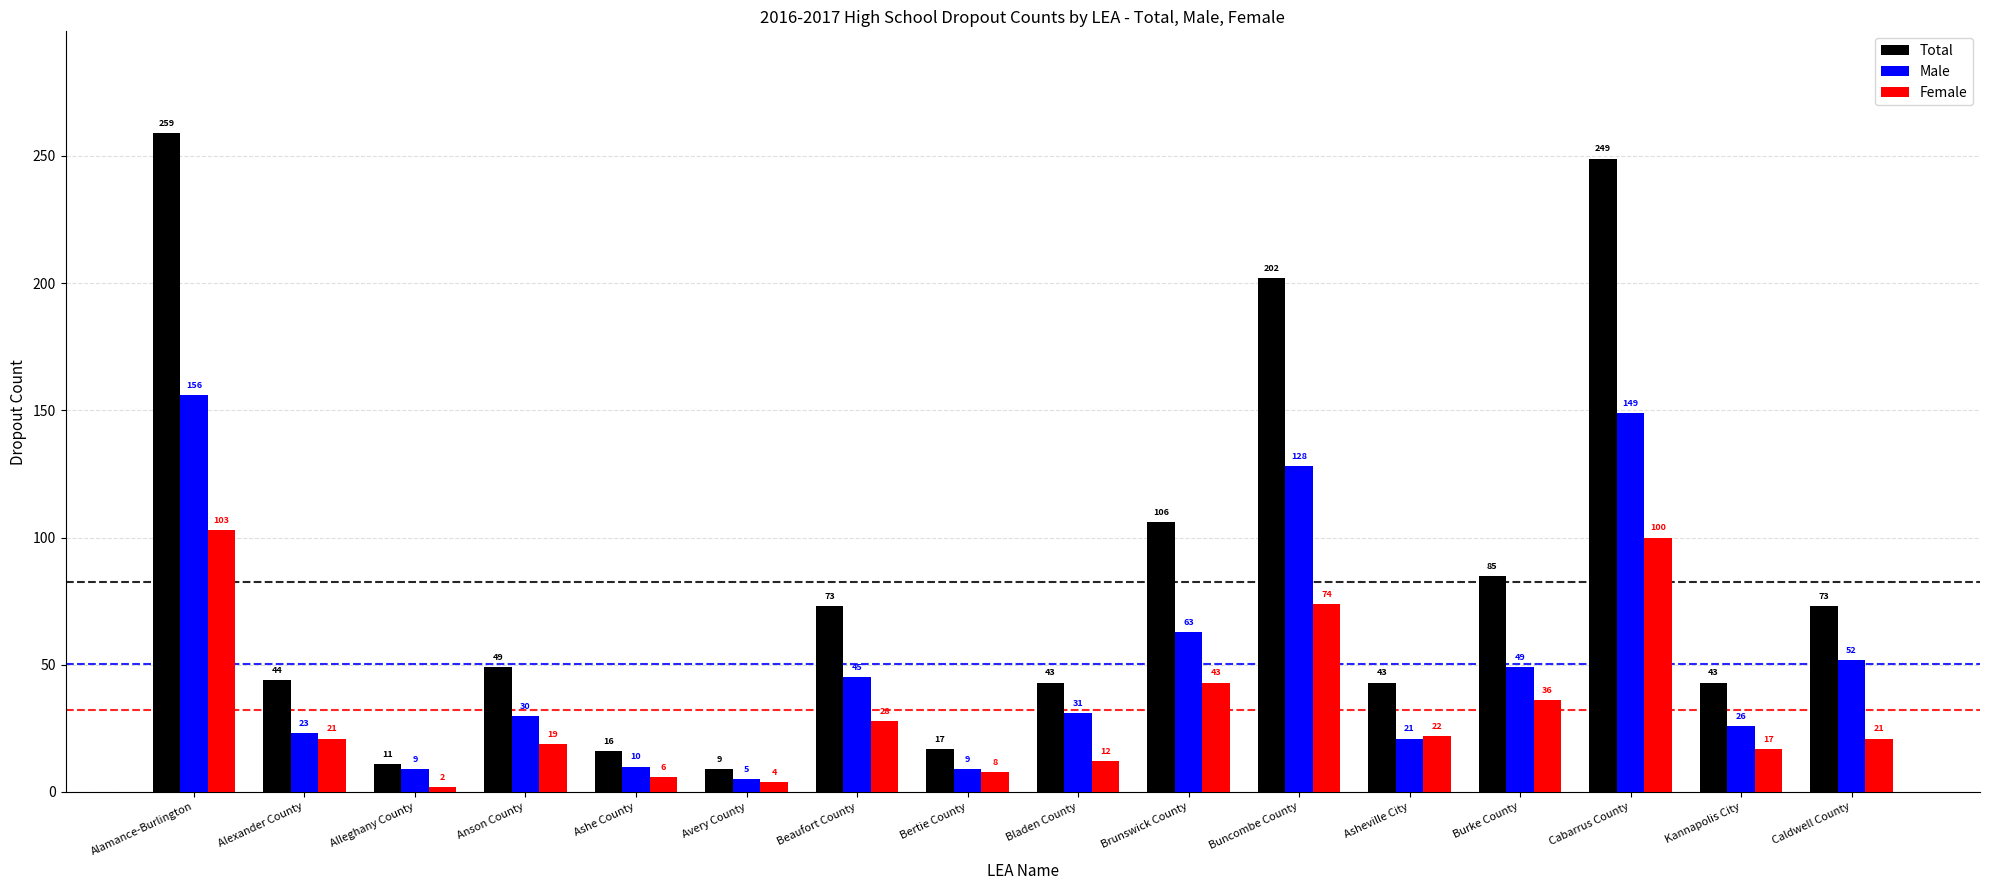

Does the chart contain stacked bars?

No